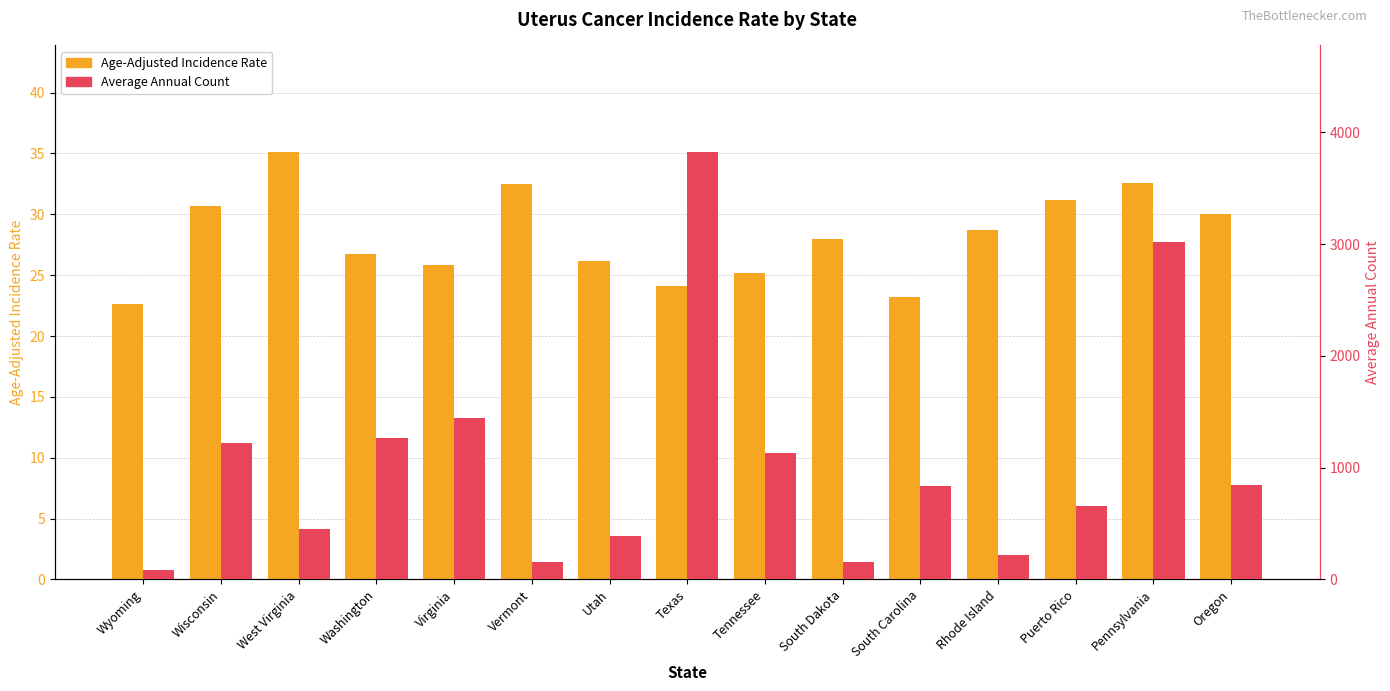

List the labels in order of Average Annual Count value, smallest first.

Wyoming, South Dakota, Vermont, Rhode Island, Utah, West Virginia, Puerto Rico, South Carolina, Oregon, Tennessee, Wisconsin, Washington, Virginia, Pennsylvania, Texas